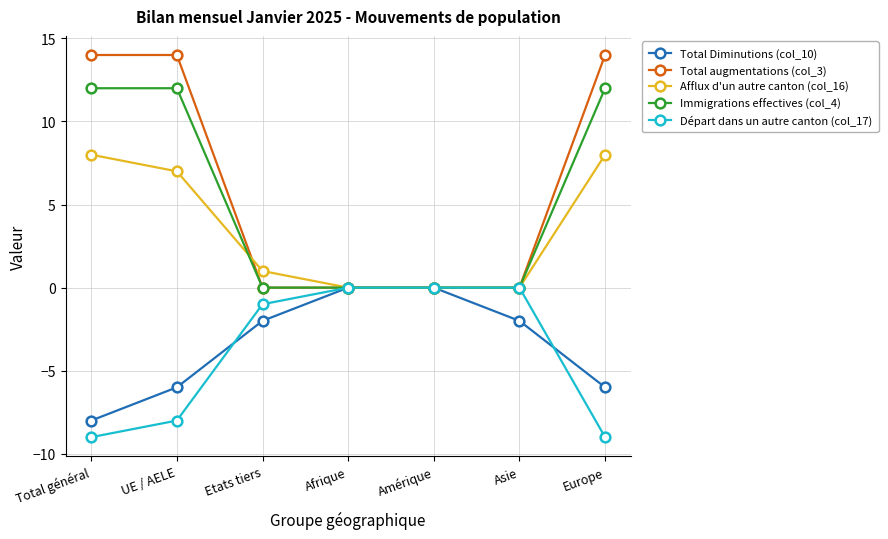

Reading left to right, transcribe all the data shown in this chart.

Total Diminutions (col_10): -8	-6	-2	0	0	-2	-6
Total augmentations (col_3): 14	14	0	0	0	0	14
Afflux d'un autre canton (col_16): 8	7	1	0	0	0	8
Immigrations effectives (col_4): 12	12	0	0	0	0	12
Départ dans un autre canton (col_17): -9	-8	-1	0	0	0	-9